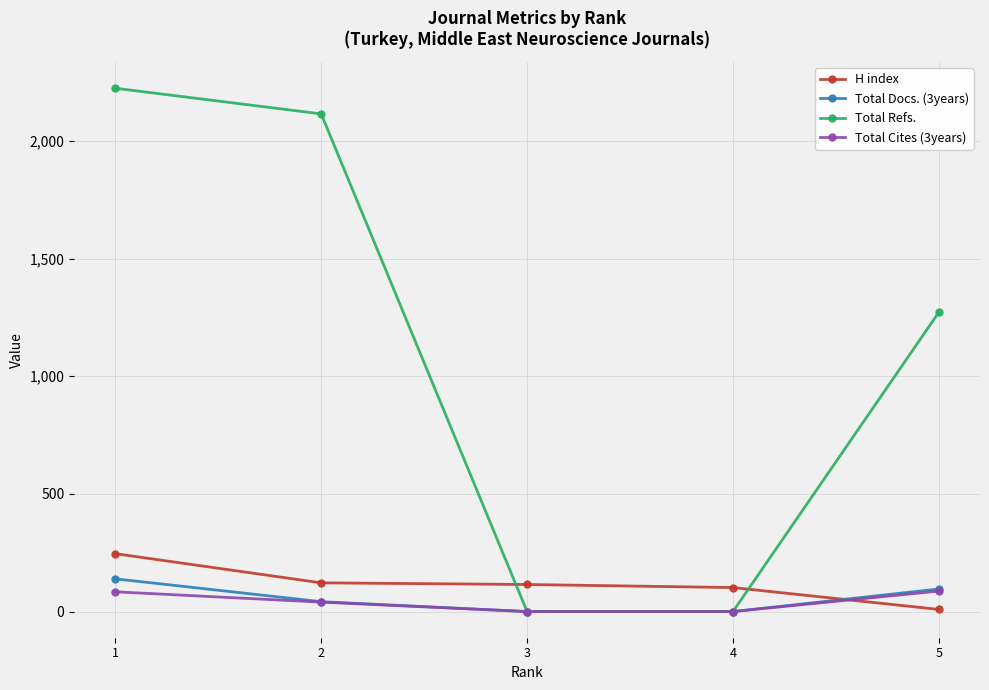

Which series changed the most between 3 and 5?

Total Refs.